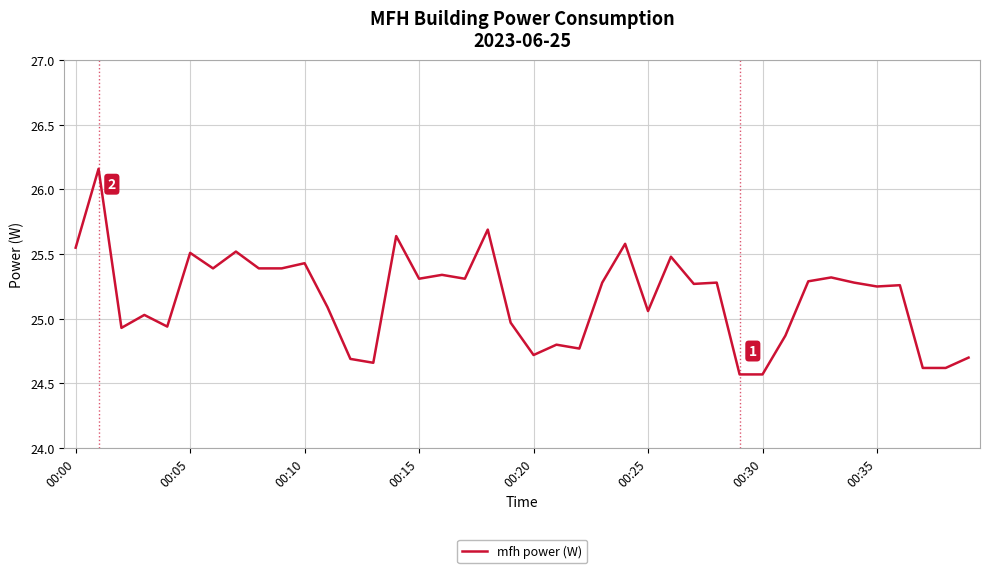

What is the difference between the maximum and minimum values?

1.6